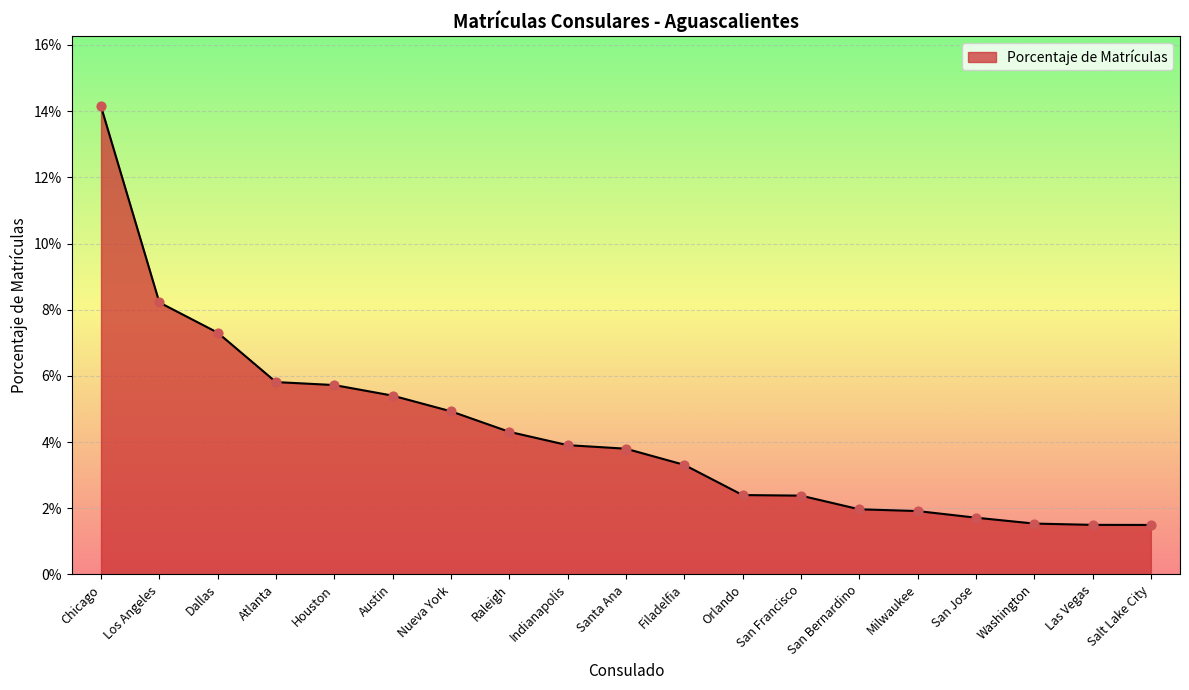

Which has a higher value, Dallas or Filadelfia?

Dallas